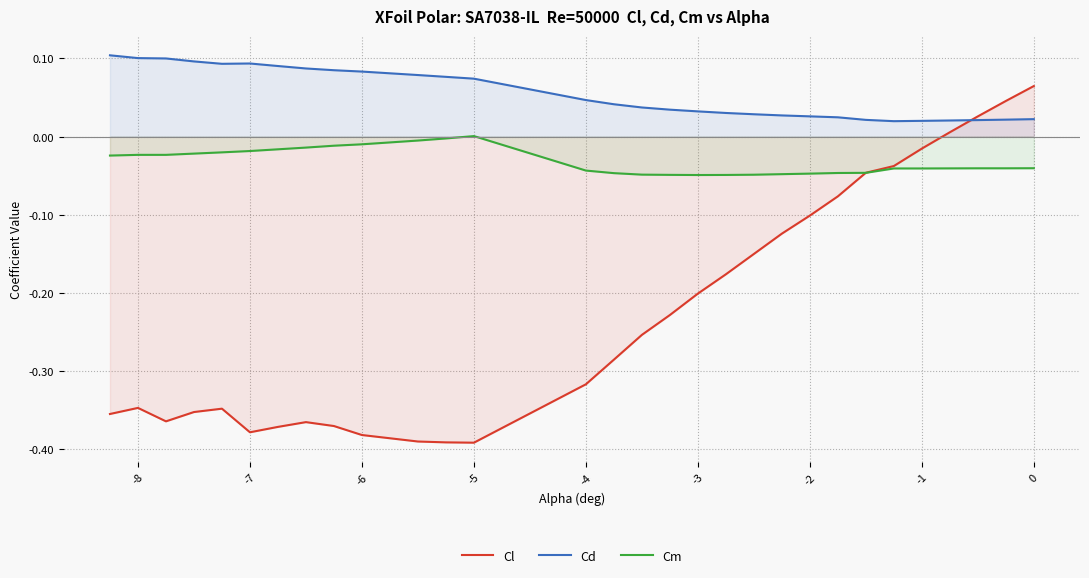

How many data points does each series have?

30